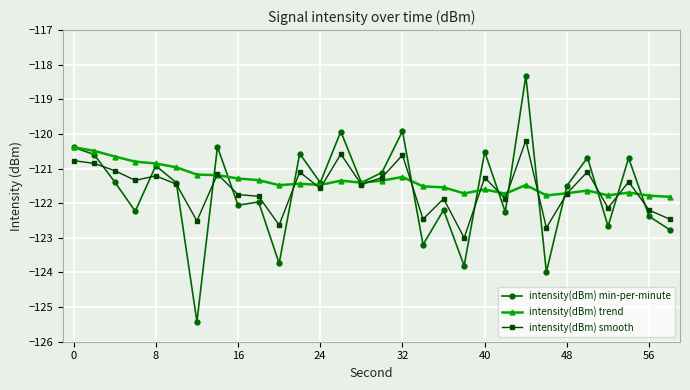

True or false: intensity(dBm) smooth has more than 1 interior local peaks.

True